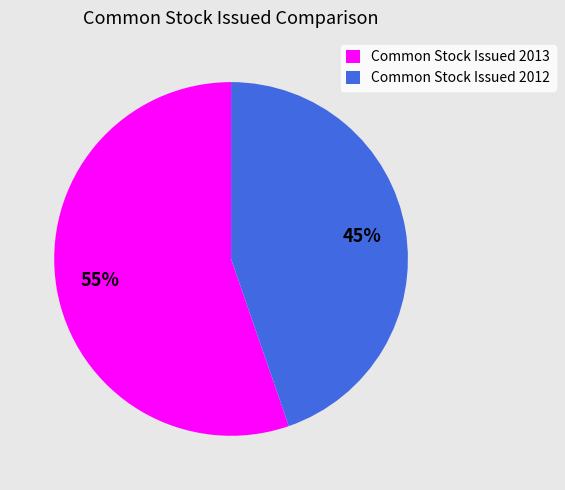

Rank the categories by value from lowest to highest.

Common Stock Issued 2012, Common Stock Issued 2013